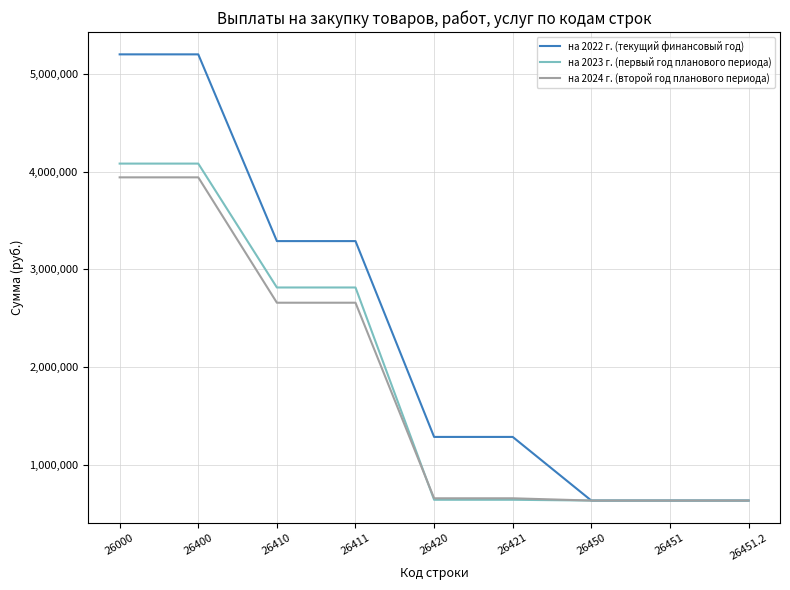

Which series changed the most between 26400 and 26450?

на 2022 г. (текущий финансовый год)